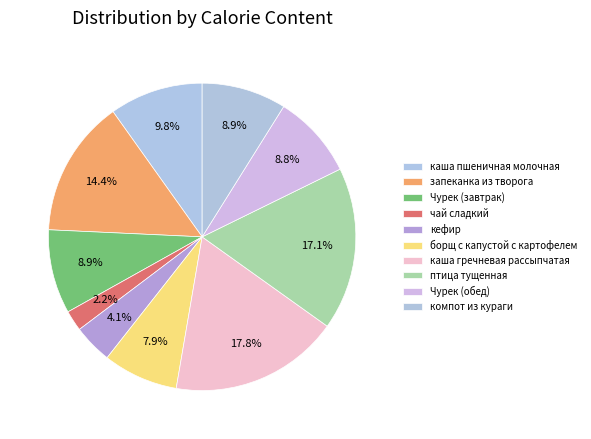

To the nearest percent, what is the average slice percentage?

10%